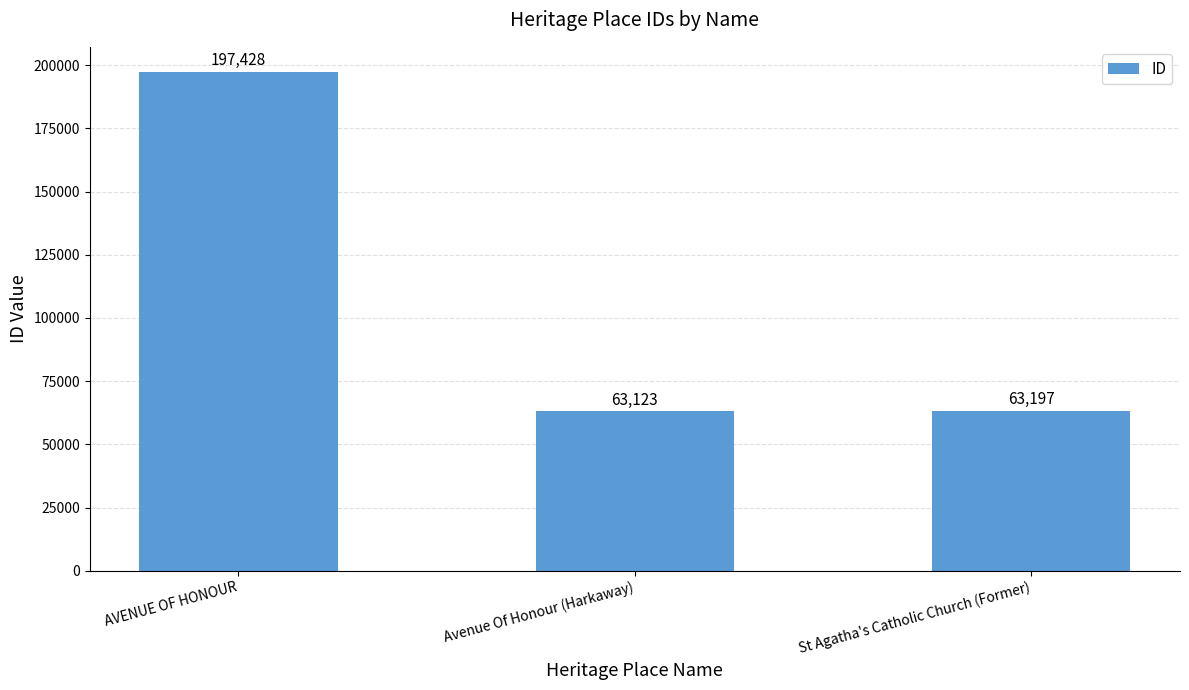

Which label corresponds to the smallest value in the chart?

Avenue Of Honour (Harkaway)